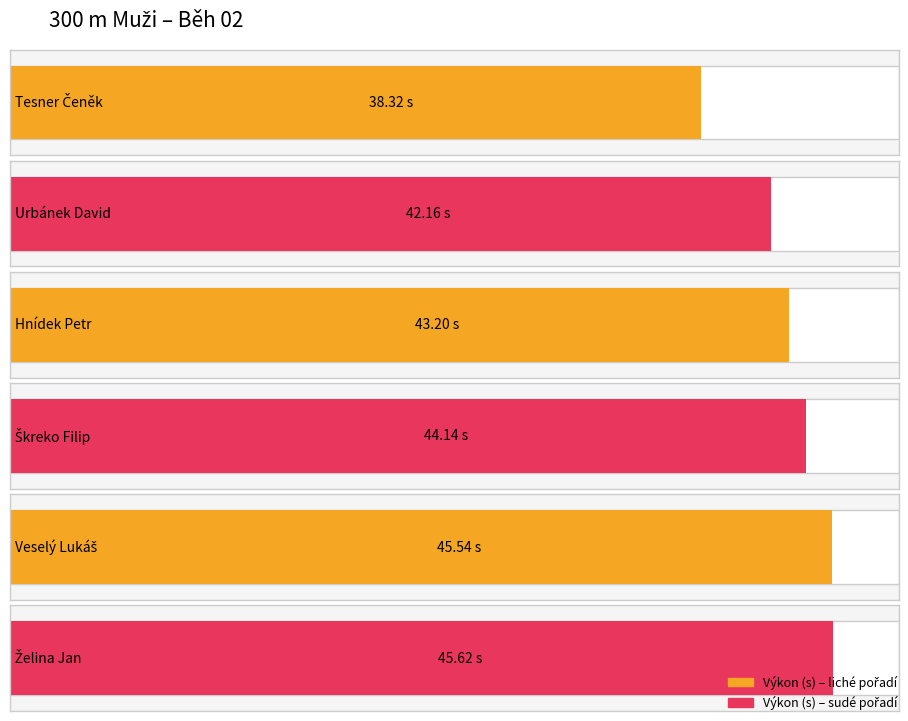

Is it true that the value at Veselý Lukáš is 45.5?

True